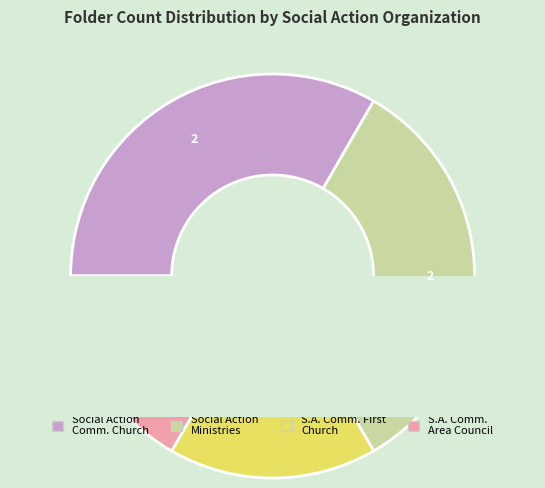

Count the number of slices in the pie.

4